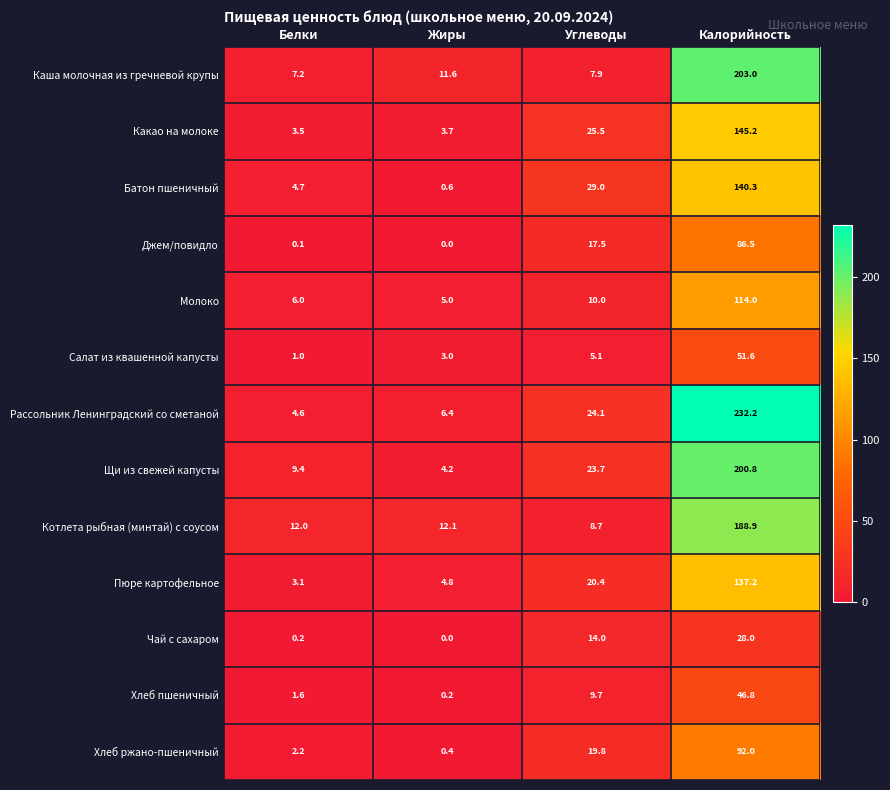

What is the average value of the Хлеб пшеничный series?

14.6